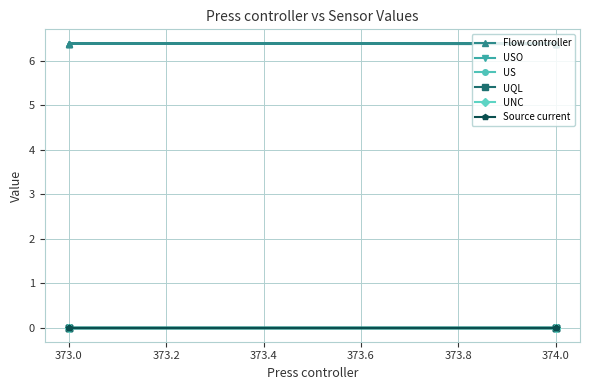

True or false: US and UNC cross at least once.

False